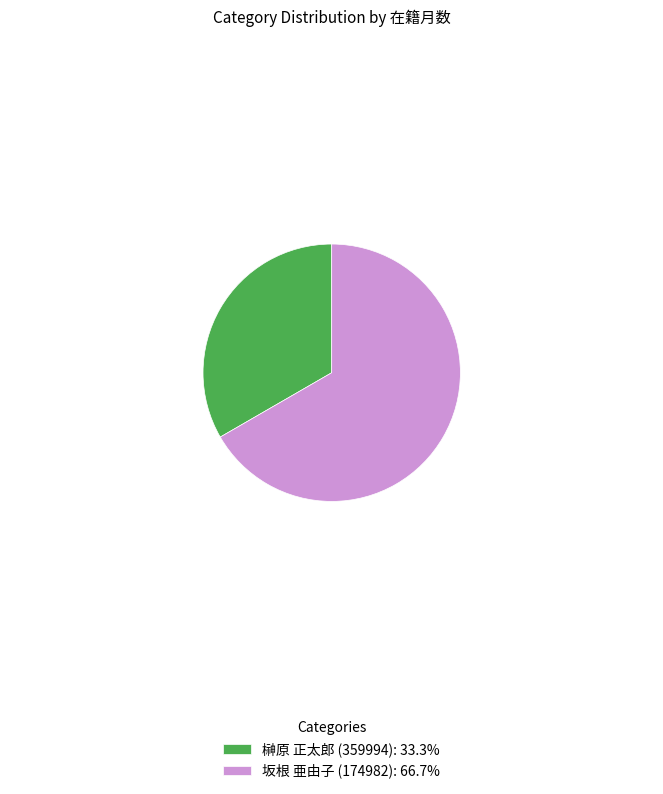

What is the ratio of the value at 坂根 亜由子 (174982): 66.7% to the value at 榊原 正太郎 (359994): 33.3%?

2.0